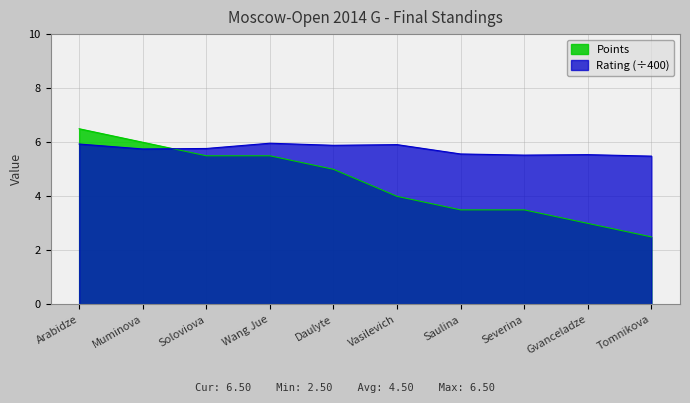

The Points series shows 5.4 at Saulina. True or false?

False